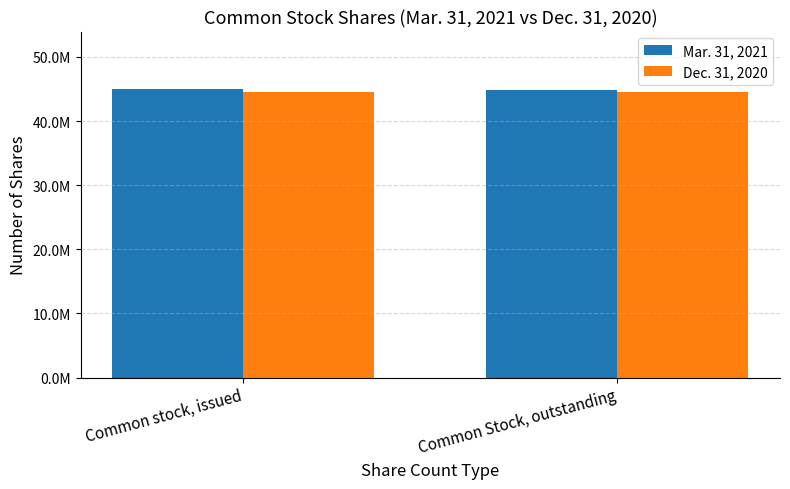

Reading left to right, what are all the values shown in this chart?

Mar. 31, 2021: 44971052	44879376
Dec. 31, 2020: 44592288	44482186